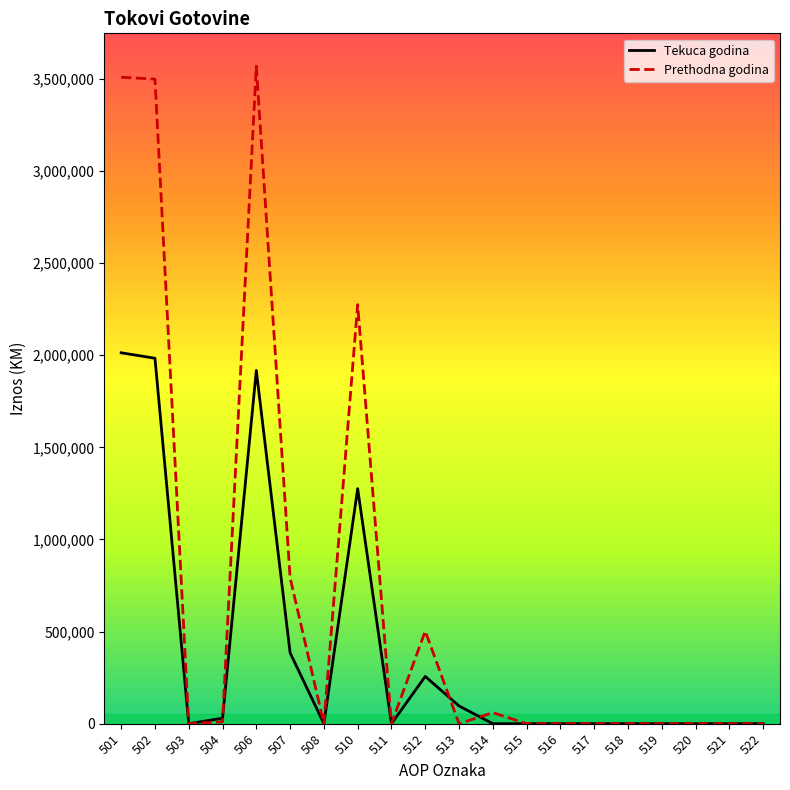

Is the value of Prethodna godina at 502 greater than the value of Tekuca godina at 519?

Yes